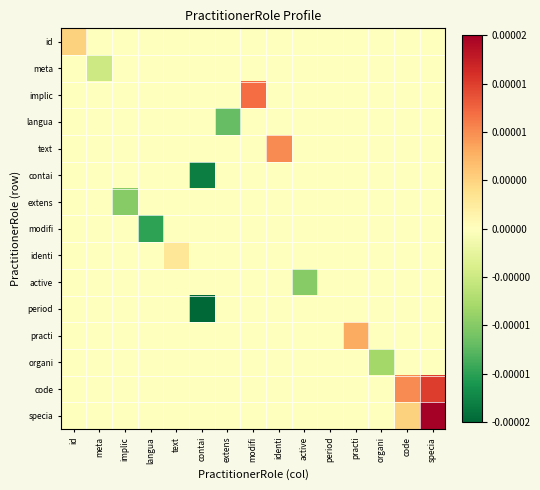

How many data points does each series have?

15